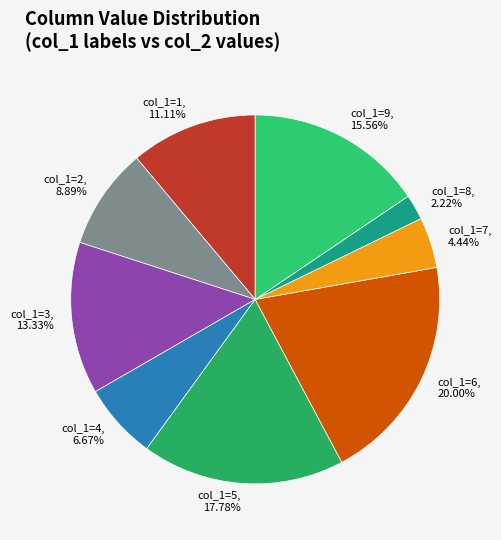

Is there any slice that represents more than half of the pie?

No